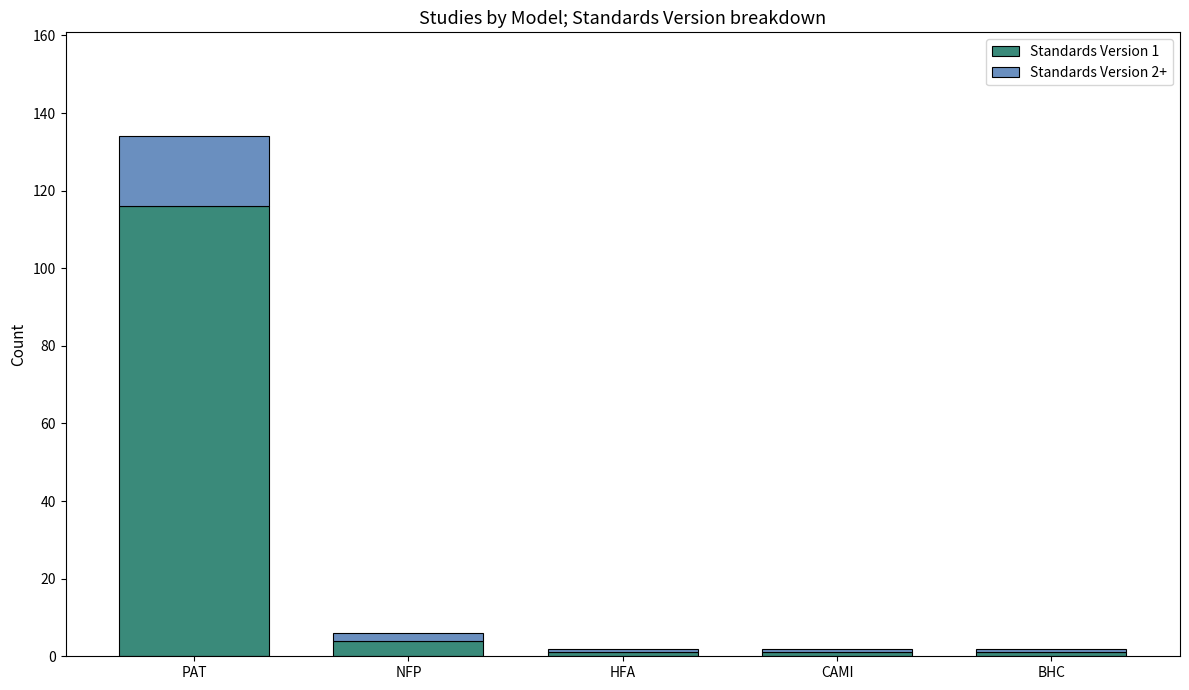

True or false: Standards Version 1 has a value of 4 at NFP.

True